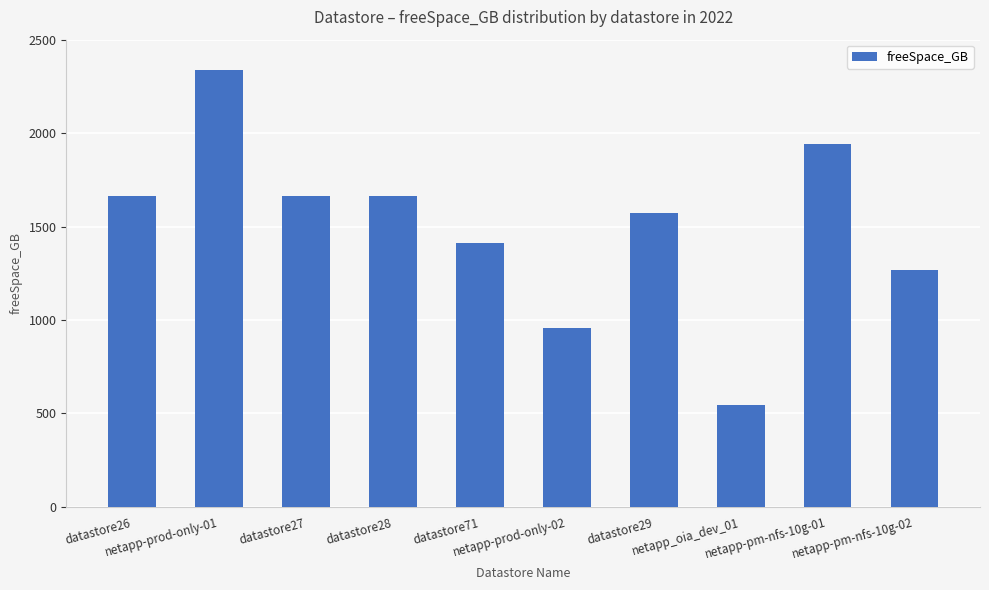

What is the difference between the maximum and minimum values?

1793